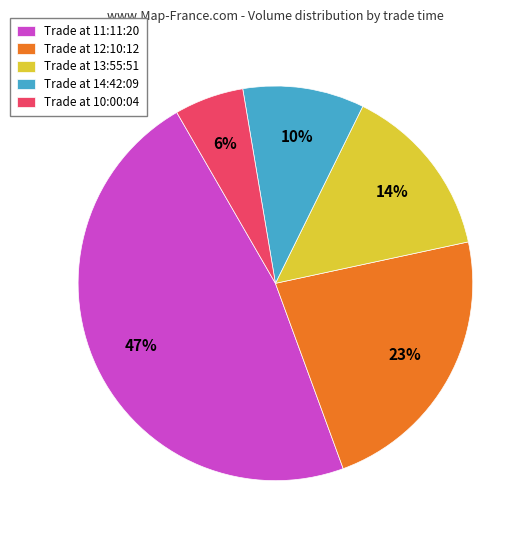

Rank the categories by value from highest to lowest.

Trade at 11:11:20, Trade at 12:10:12, Trade at 13:55:51, Trade at 14:42:09, Trade at 10:00:04